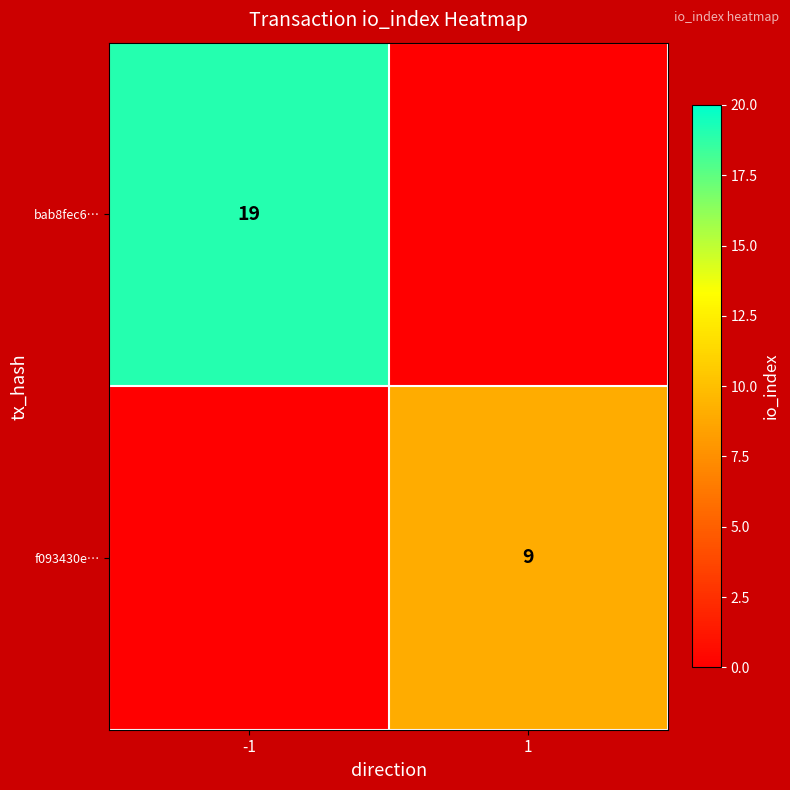

Is the value of bab8fec6… at -1 greater than the value of f093430e… at 1?

Yes